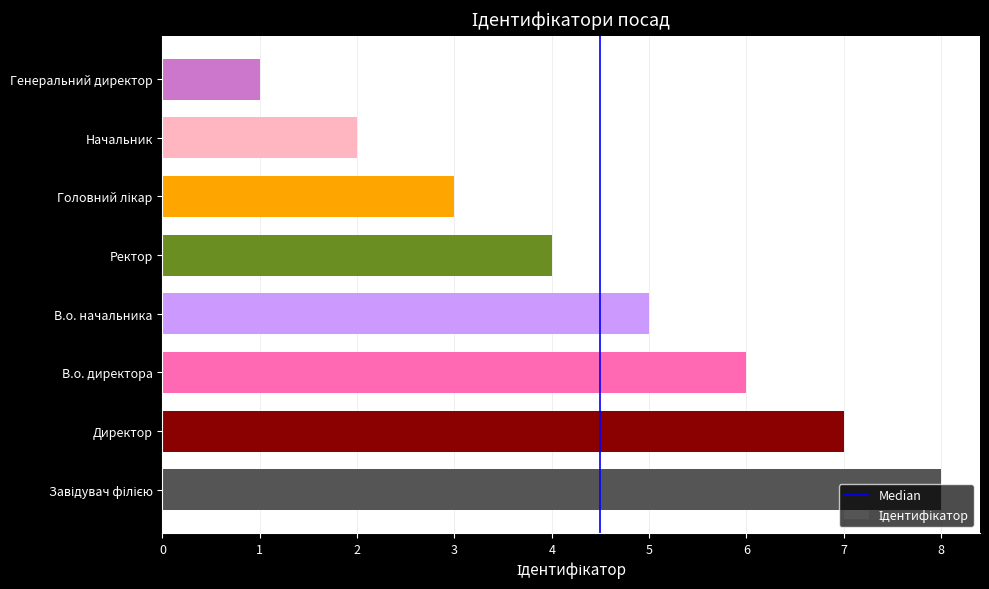

What is the maximum value shown in the chart?

8